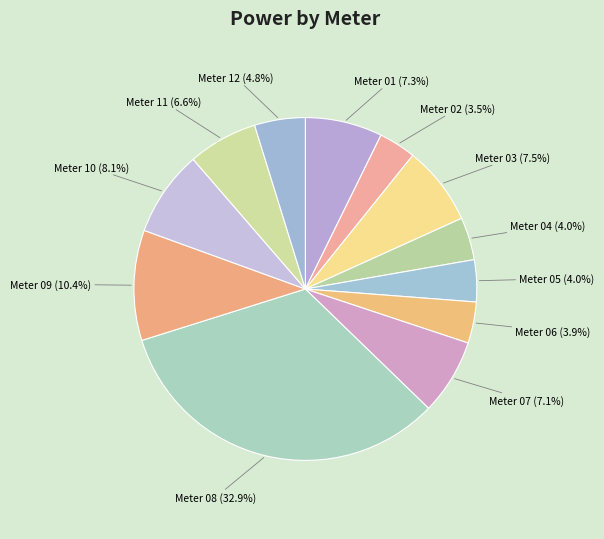

What is the largest slice in the pie chart?

Meter 08